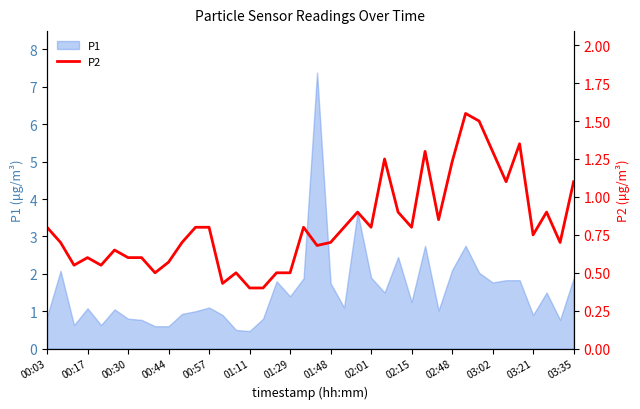

Is it true that the value at 16 is 0.4?

True